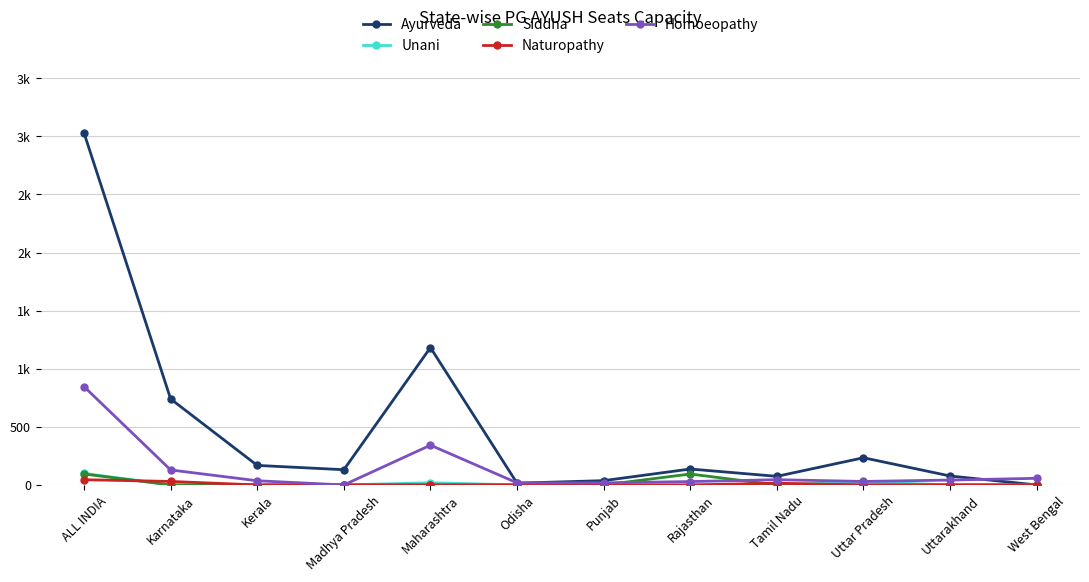

How many times do Siddha and Naturopathy cross each other?

2